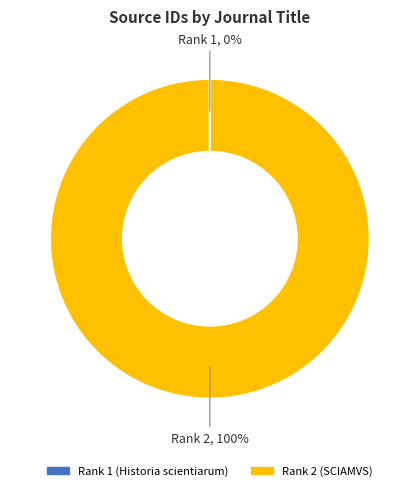

To the nearest percent, what is the difference between the largest and smallest slice percentages?

100%